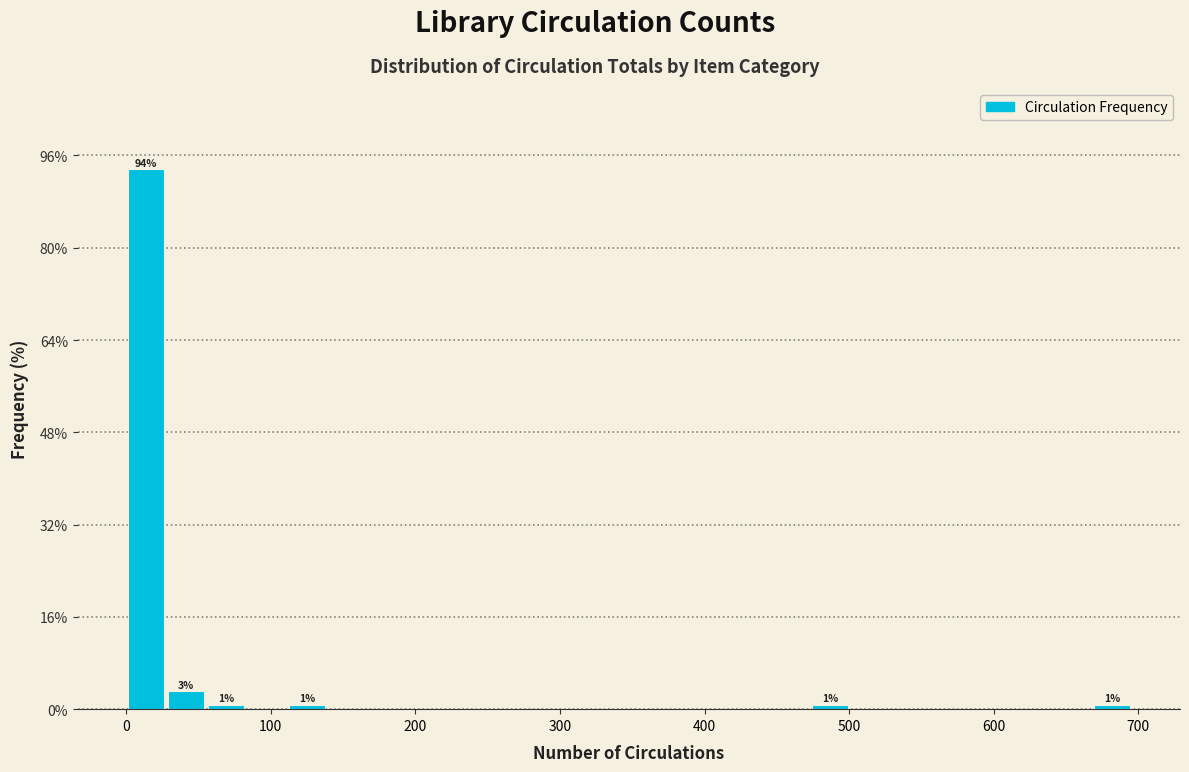

Around what value on the x-axis is the tallest bar? Give the approximate position of its centre, as read against the axis.

10